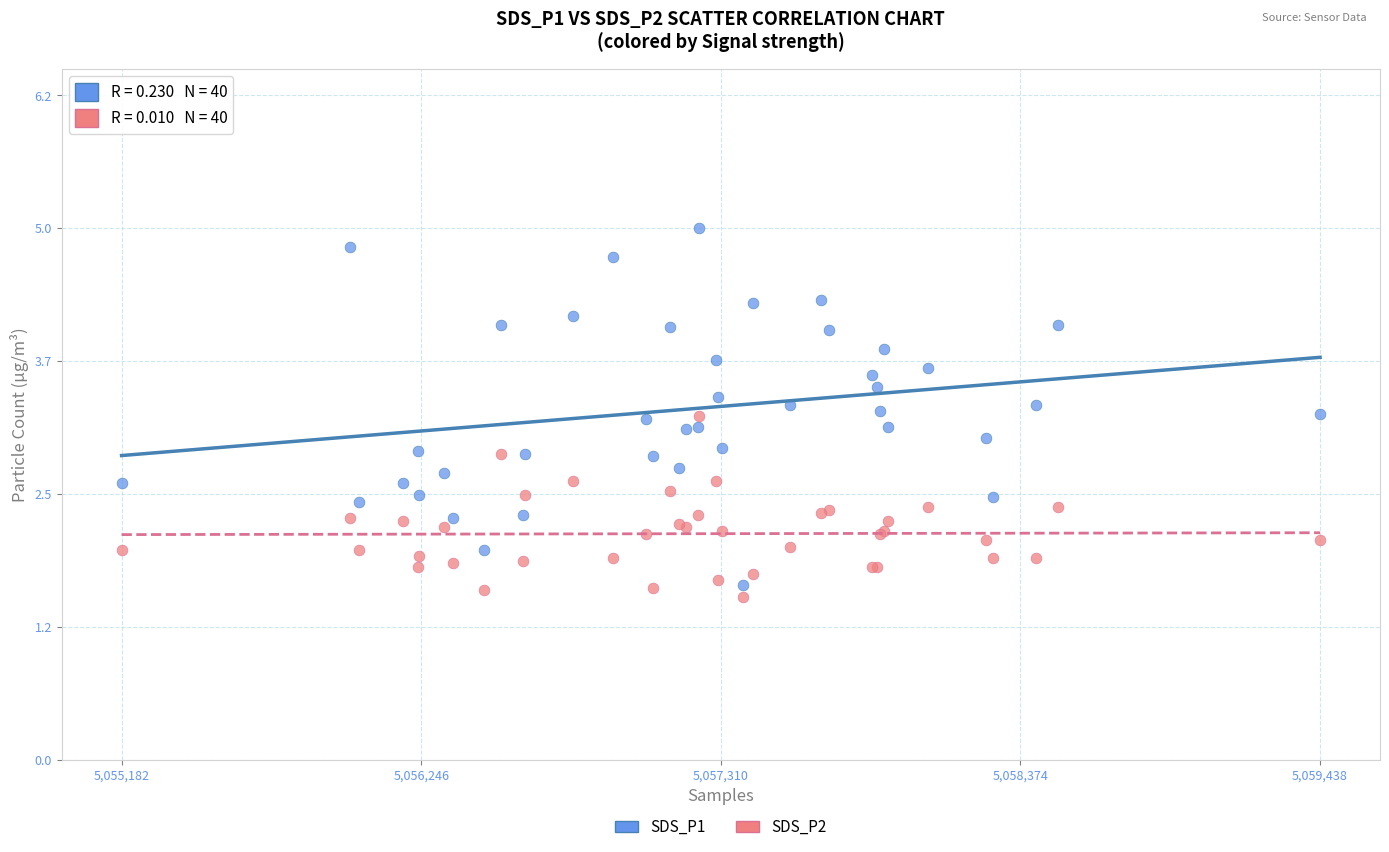

Which series reaches the maximum Y coordinate?

SDS_P1